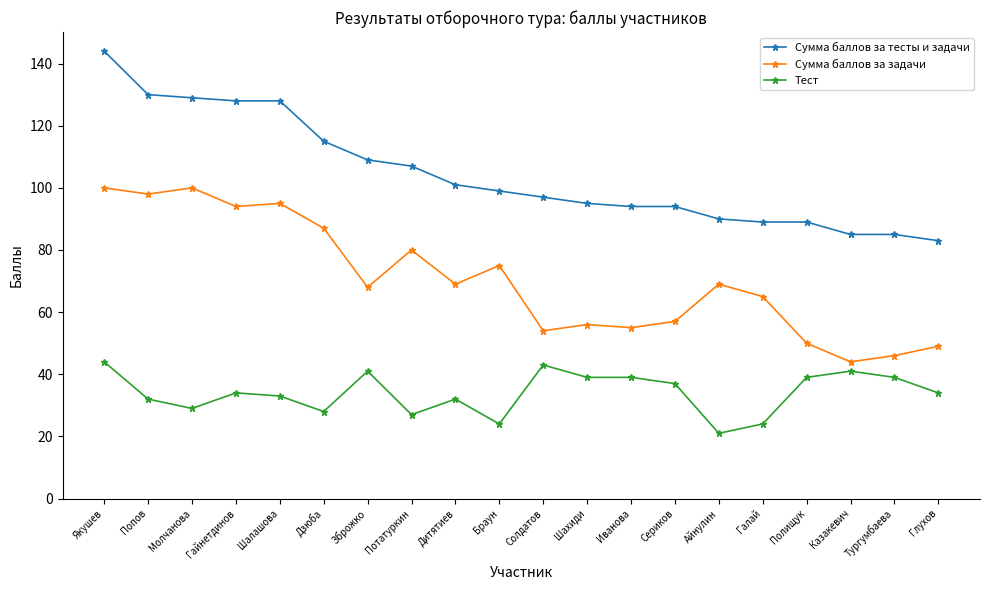

What is the difference between the highest and lowest values at Попов?

98